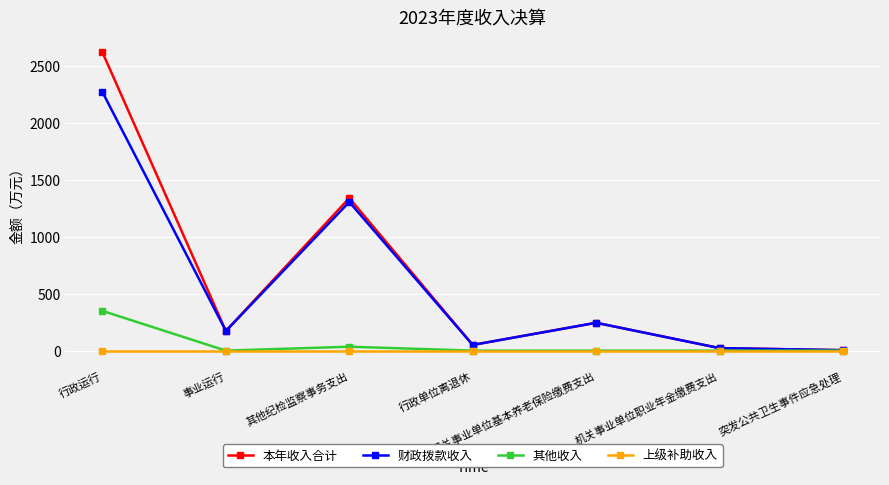

Rank the series by their maximum value, from lowest to highest.

上级补助收入, 其他收入, 财政拨款收入, 本年收入合计